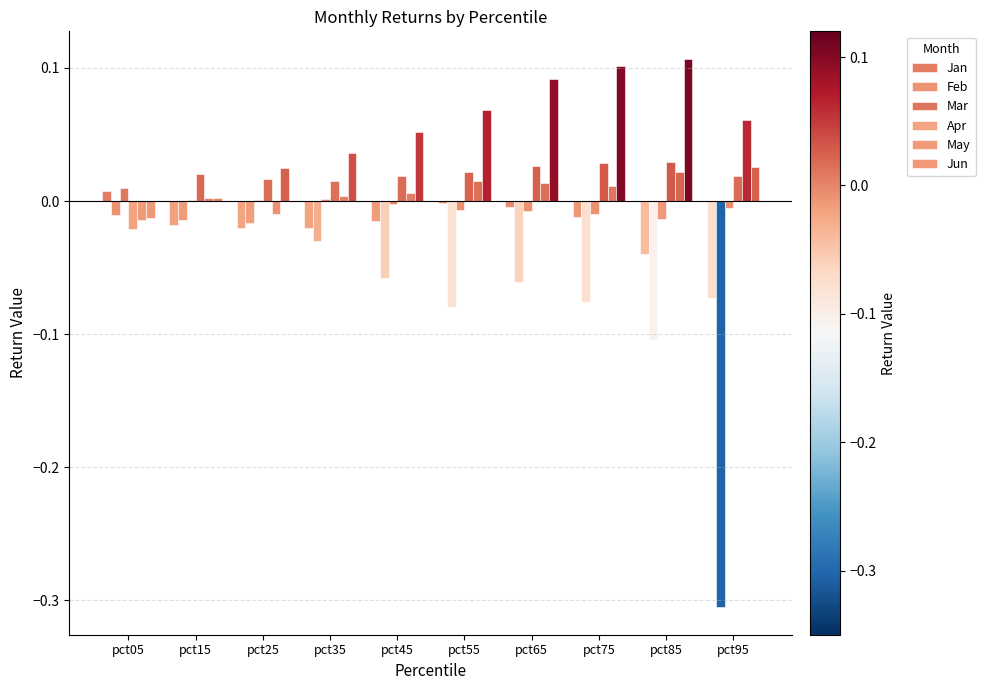

What is the total value across all series at pct65?

0.1